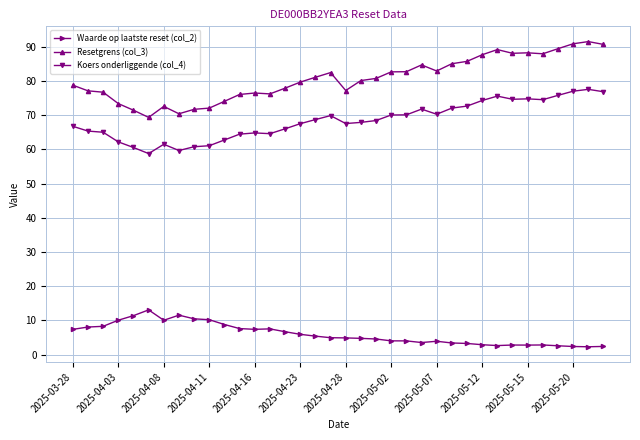

What is the value of the Resetgrens (col_3) point at the 30th from the left?

88.1